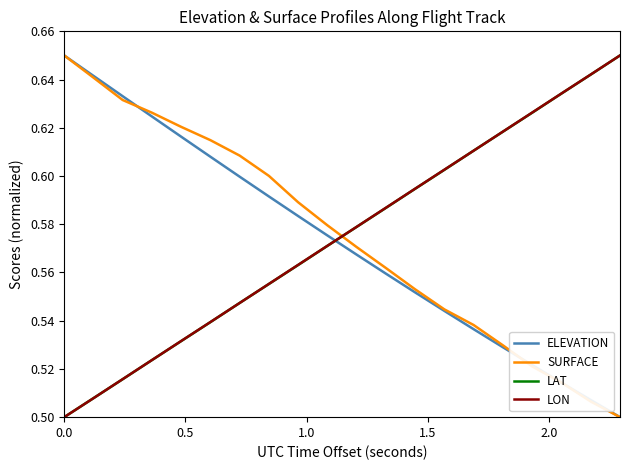

True or false: SURFACE and LAT cross at least once.

True